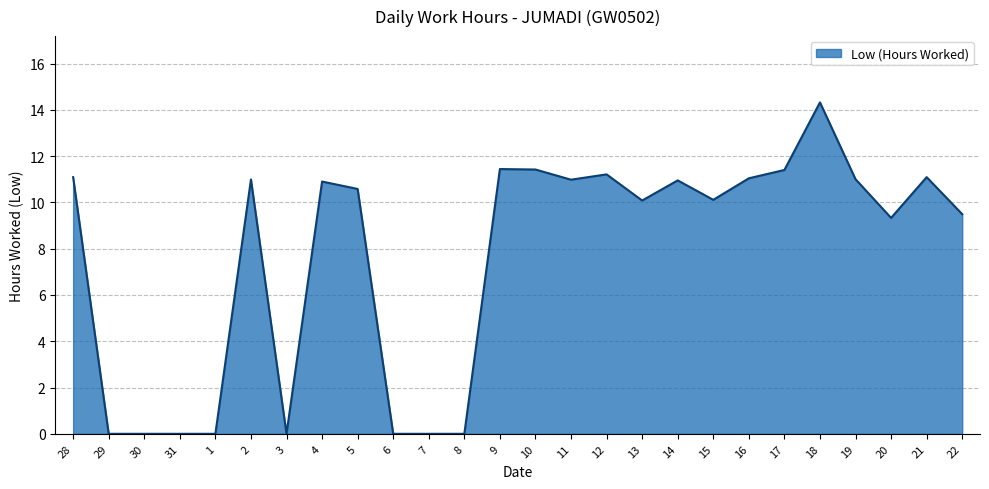

What is the difference between the values at 4 and 9?

0.5